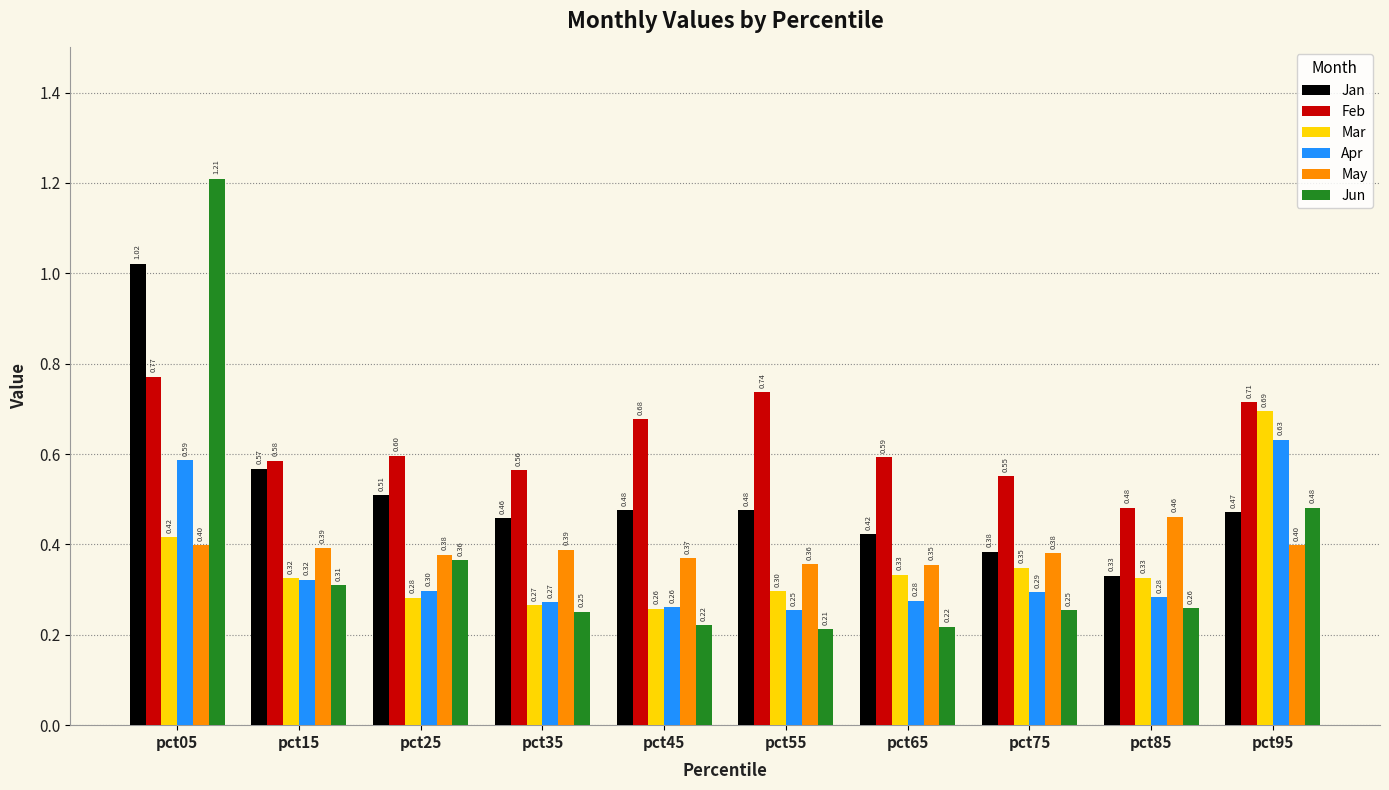

Is the value of Jun at pct55 greater than the value of Feb at pct25?

No